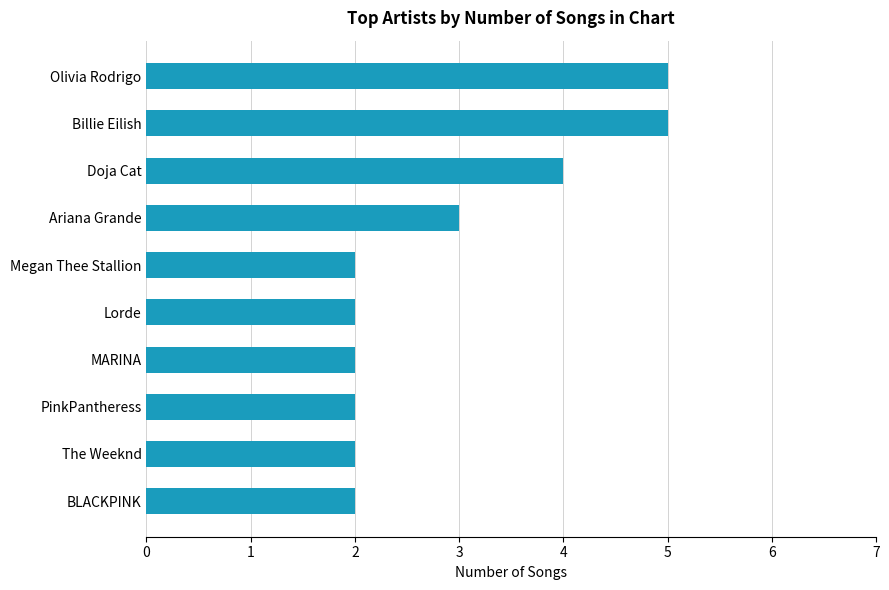

What is the difference between the maximum and second lowest values?

3